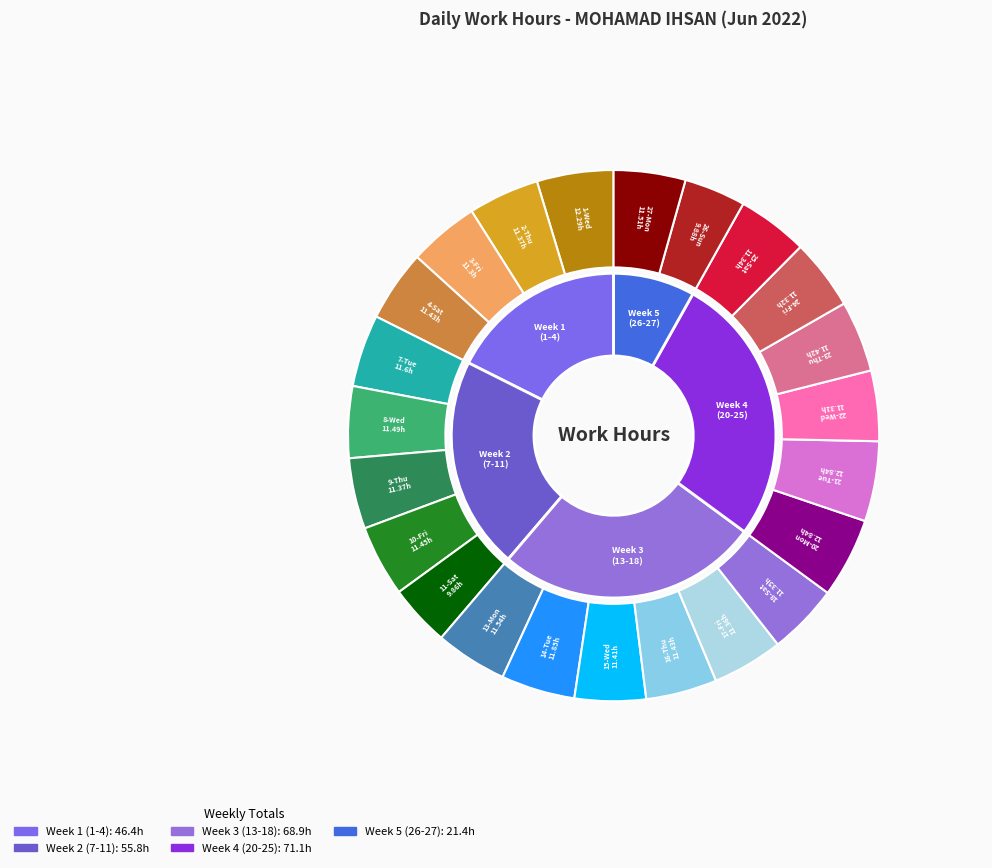

Approximately how many times larger is the value at 3-Fri compared to 18-Sat?

1.0